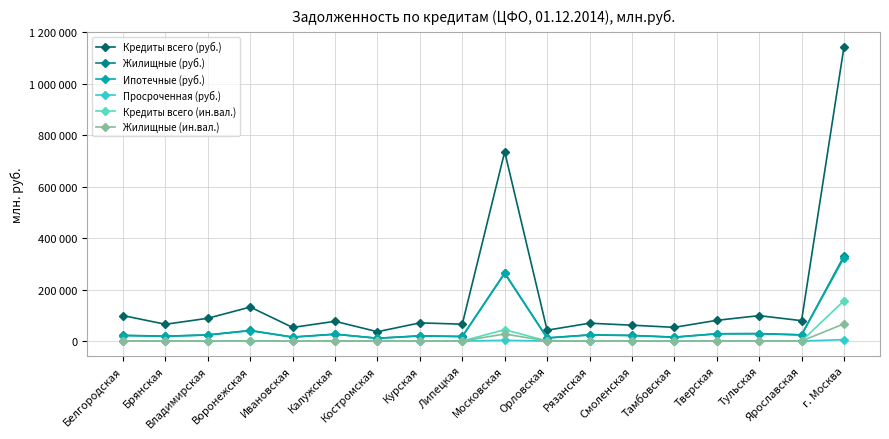

The Просроченная (руб.) series shows 203 at Курская. True or false?

False